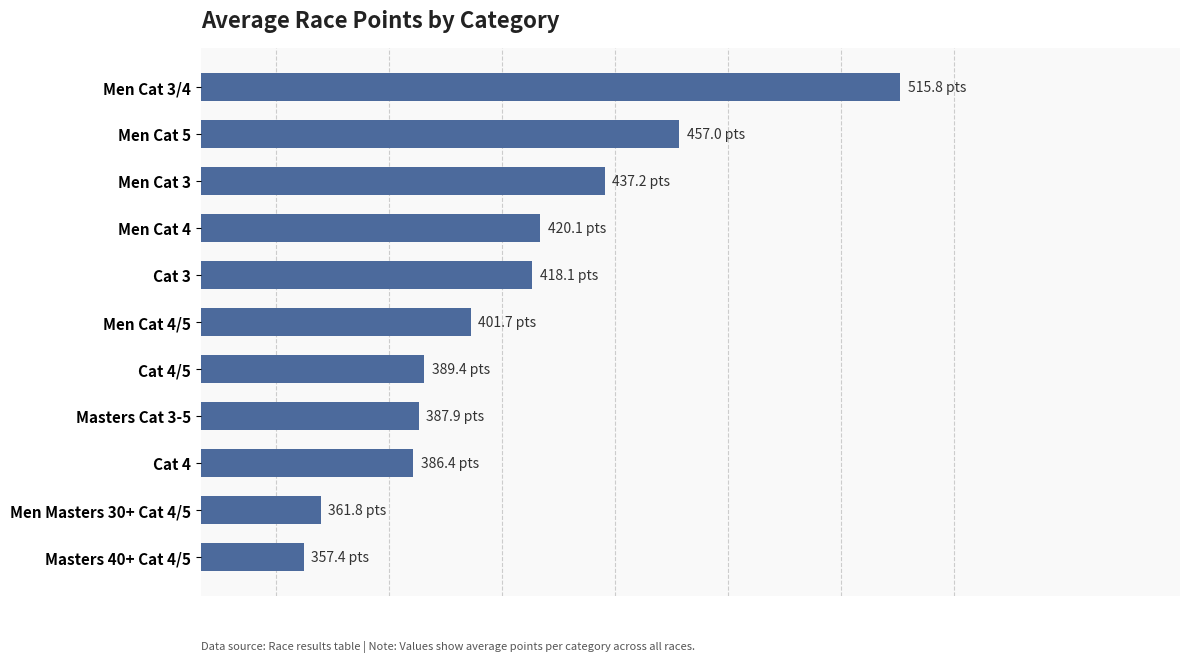

Does the chart contain any negative values?

No